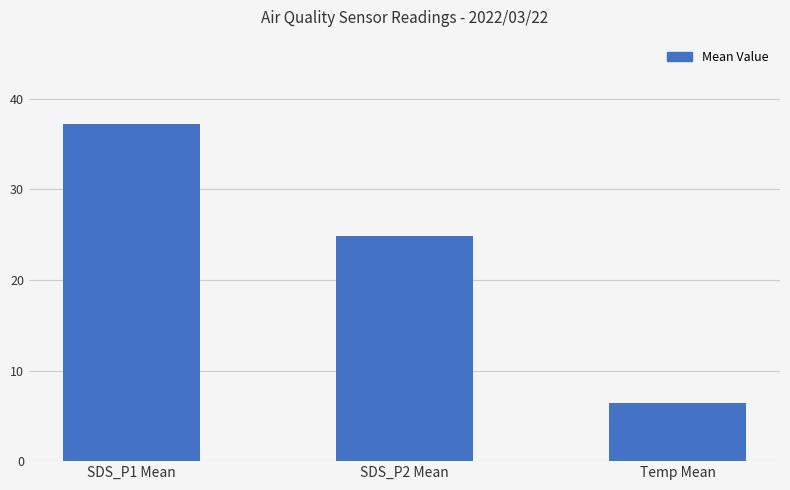

What is the average value?

22.8